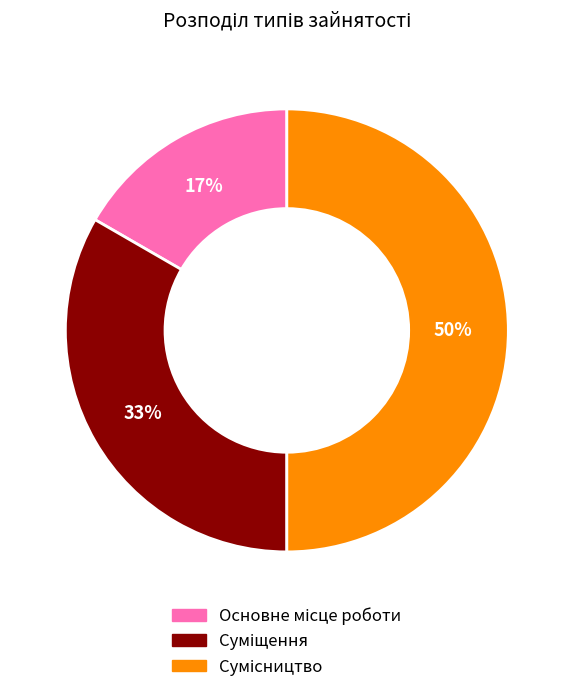

To the nearest percent, what is the difference between the largest and smallest slice percentages?

33%